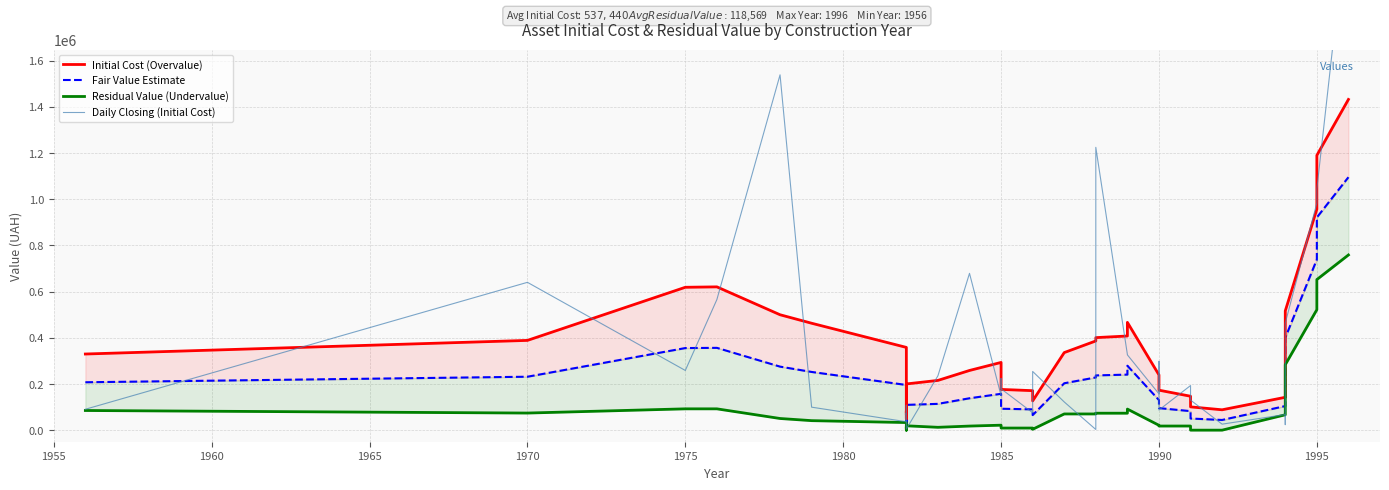

What is the difference between the maximum and minimum values in the Initial Cost (Overvalue) series?

1382633.0